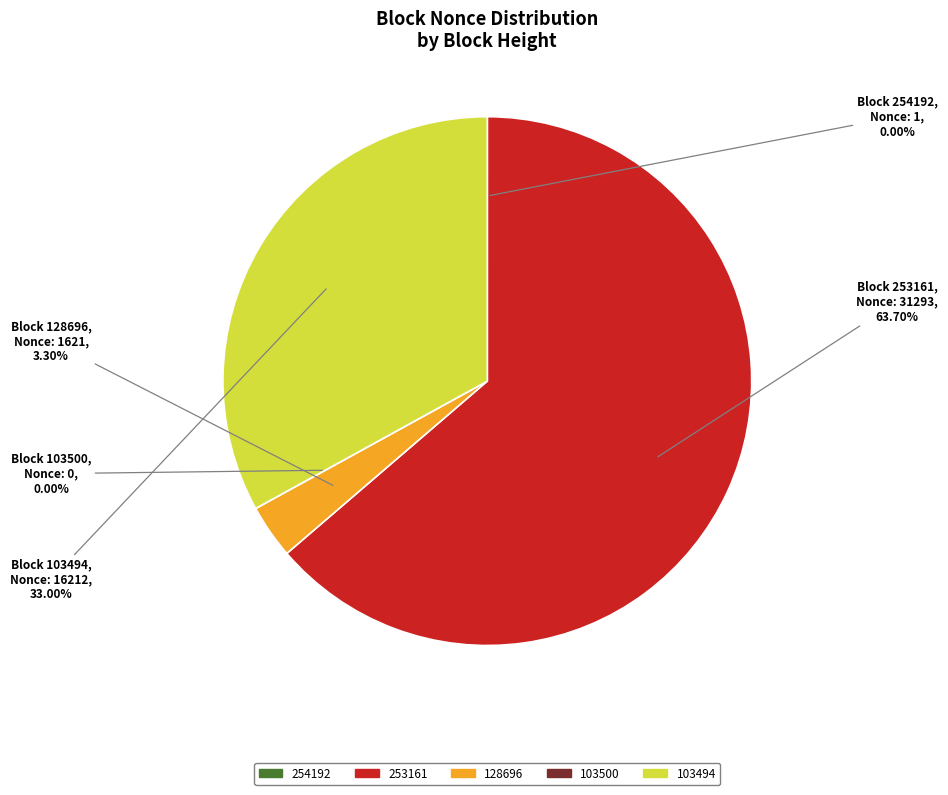

The 254192 slice represents 1% of the pie. True or false?

False